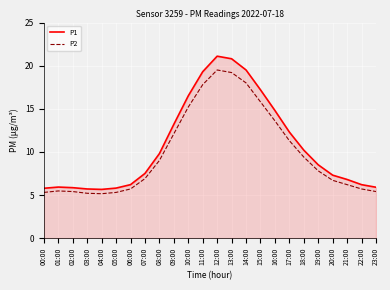

At which category is the sum across all series the highest?

12:00